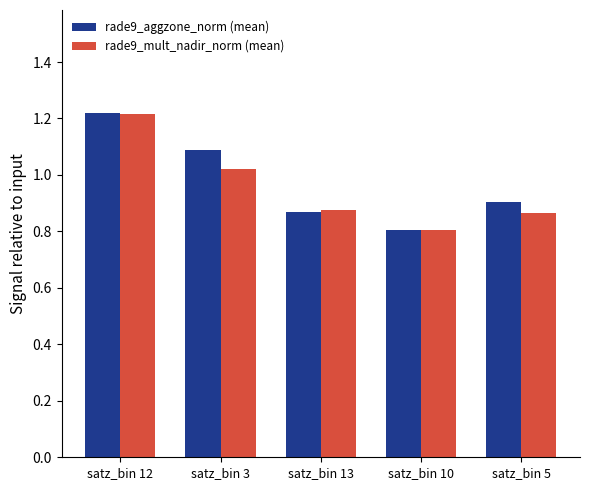

What is the total value across all series at satz_bin 10?

1.6